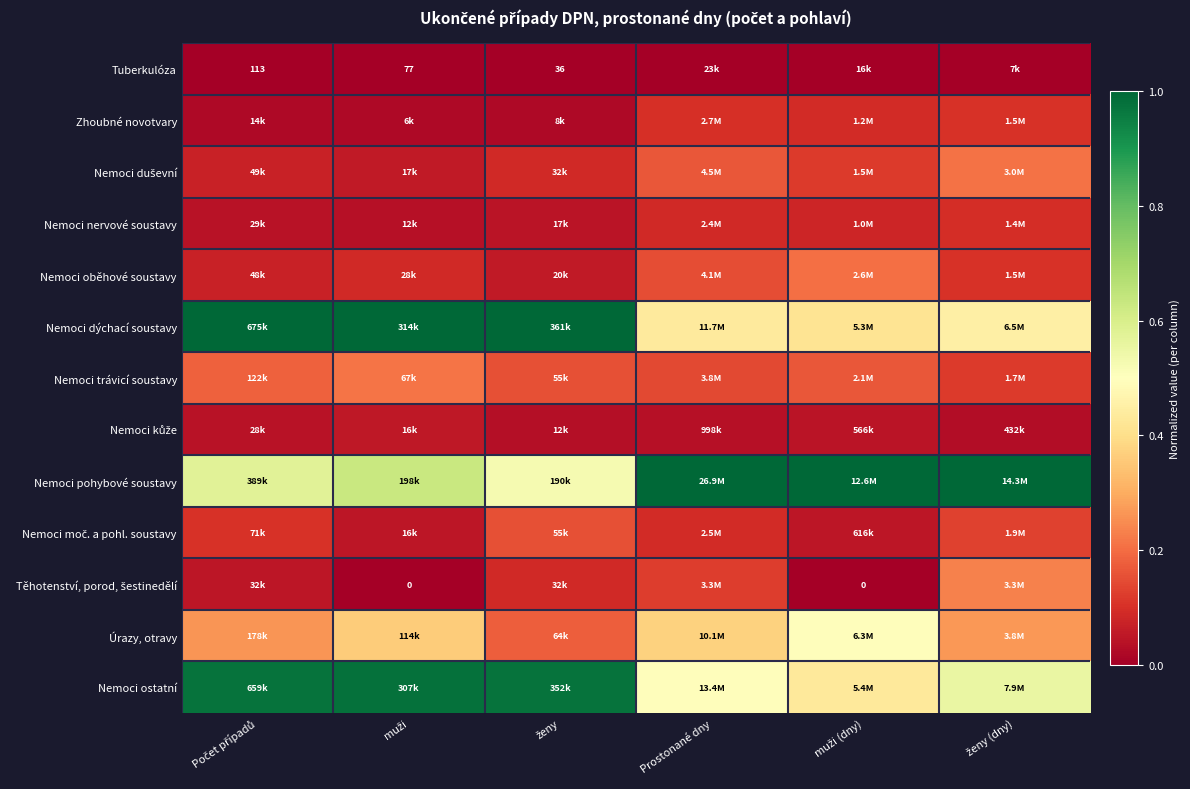

Which series has the largest total across all categories?

Nemoci pohybové soustavy